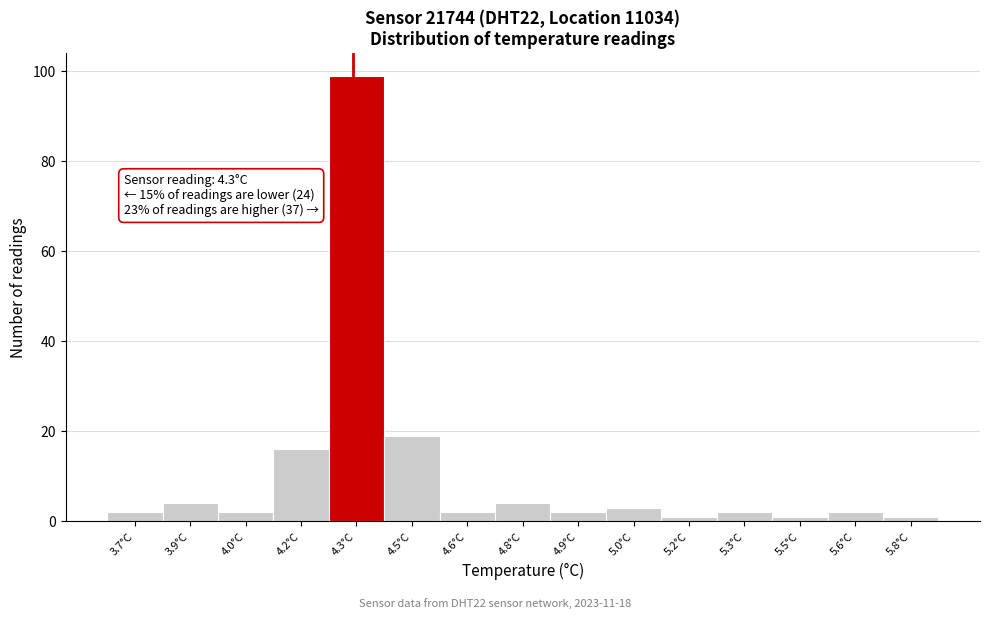

Reading left to right, transcribe all the data shown in this chart.

3.7°C=2	3.9°C=4	4.0°C=2	4.2°C=16	4.3°C=99	4.5°C=19	4.6°C=2	4.8°C=4	4.9°C=2	5.0°C=3	5.2°C=1	5.3°C=2	5.5°C=1	5.6°C=2	5.8°C=1